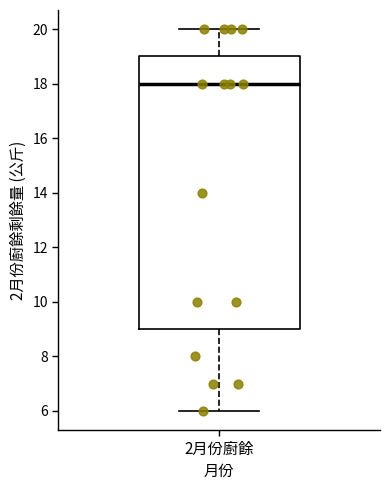

Transcribe this box plot: give where the median line is, the range the box spans, and where the two whiskers end, as read against the y-axis. The values are not printed on the chart, so give them approximately, as read against the axis.

median 18, box 9 to 19, whiskers 6 to 20